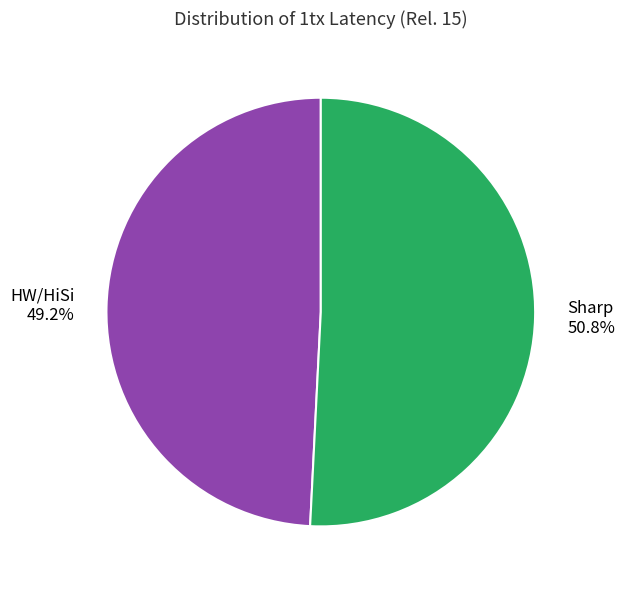

What is the total percentage of Sharp and HW/HiSi?

100.0%